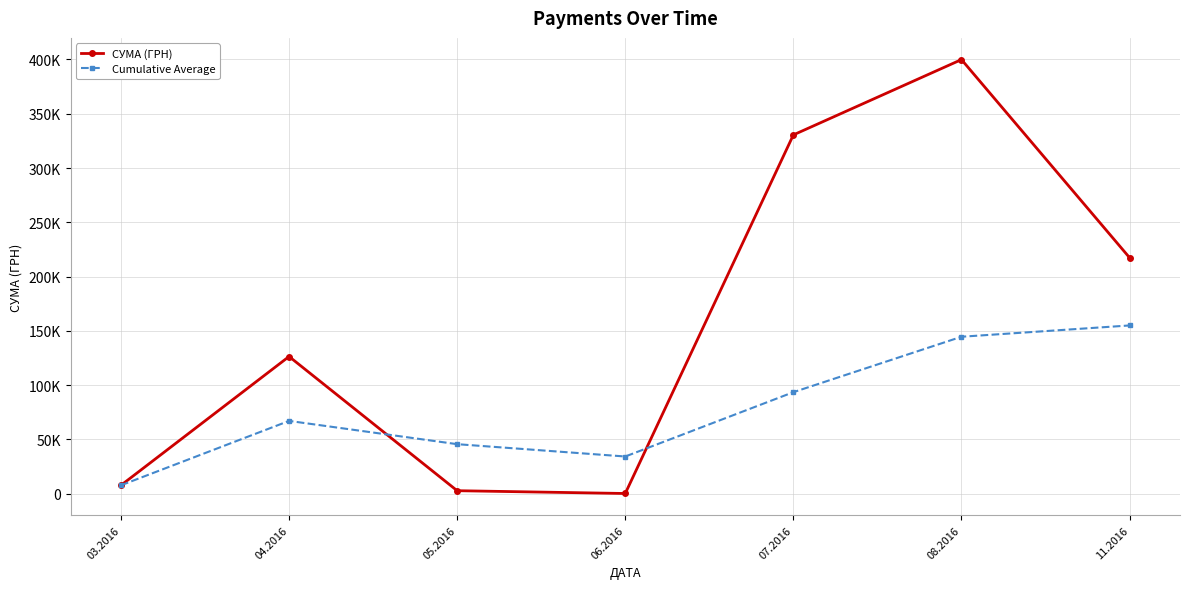

List the series in order of their overall mean, lowest first.

Cumulative Average, СУМА (ГРН)